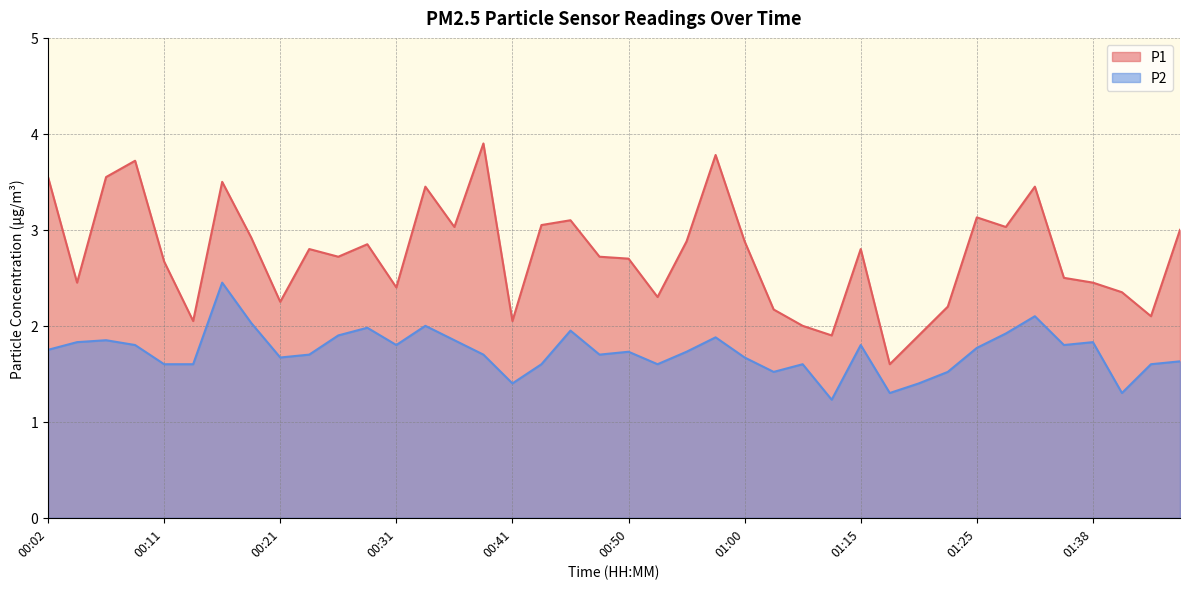

True or false: P2 and P1 intersect in this chart.

False